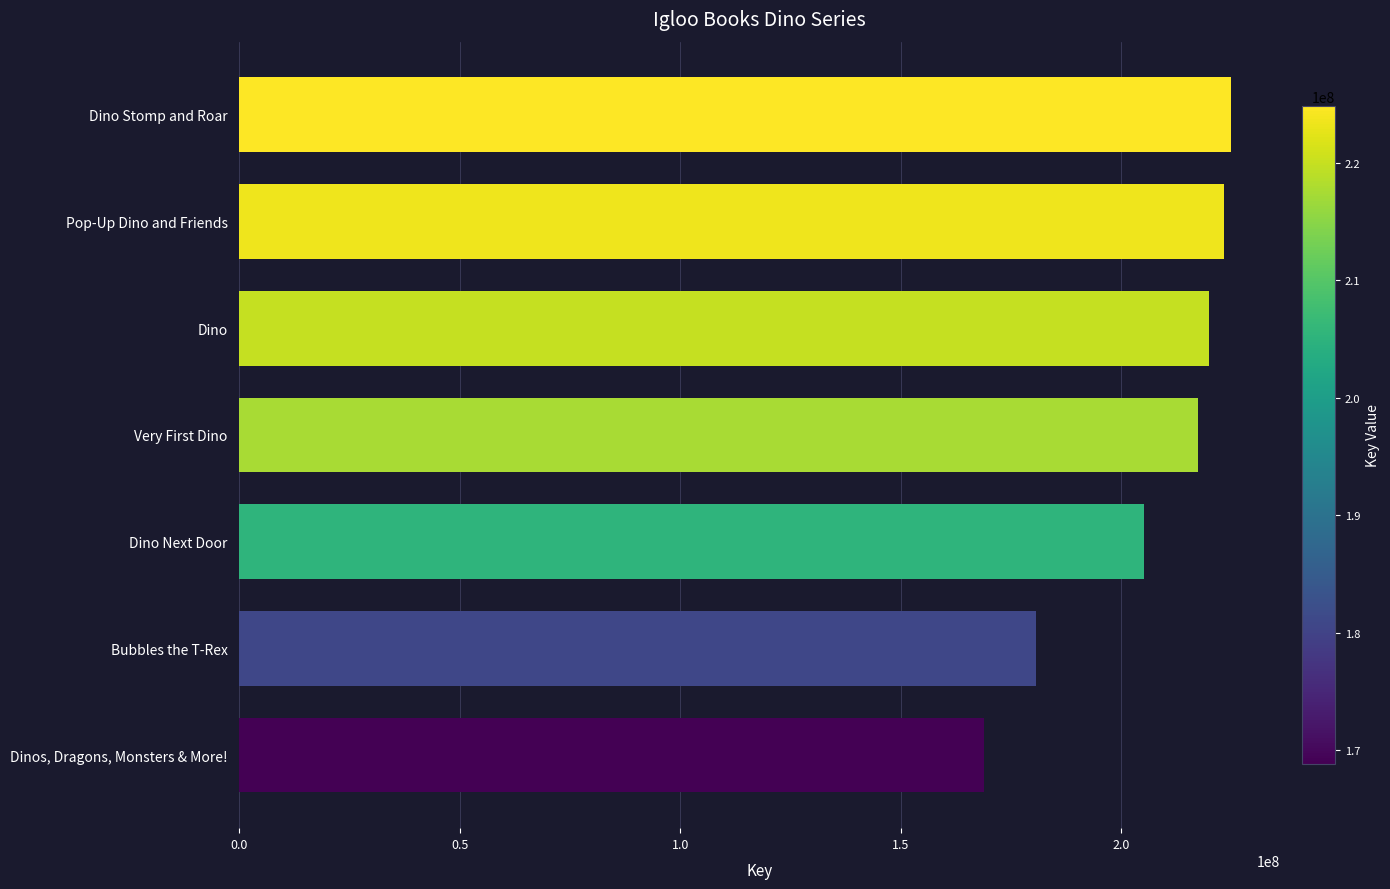

What is the change in value from Very First Dino to Dinos, Dragons, Monsters & More!?

-48539038